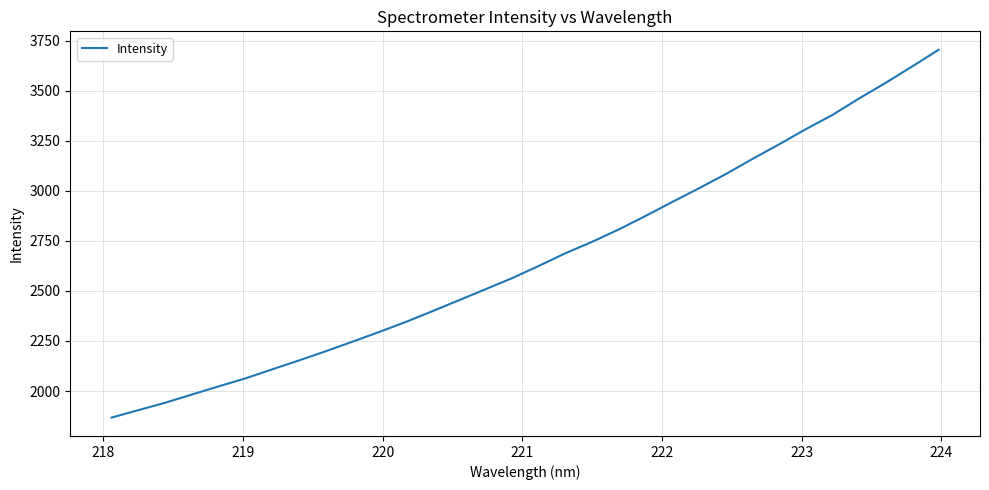

What is the minimum value shown in the chart?

1867.4